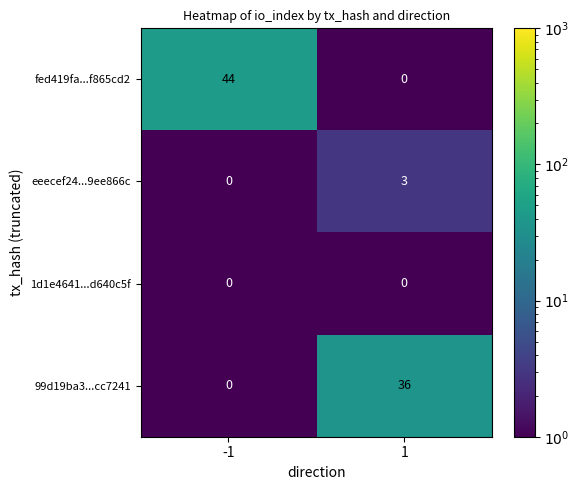

What is the maximum value shown in the chart?

44